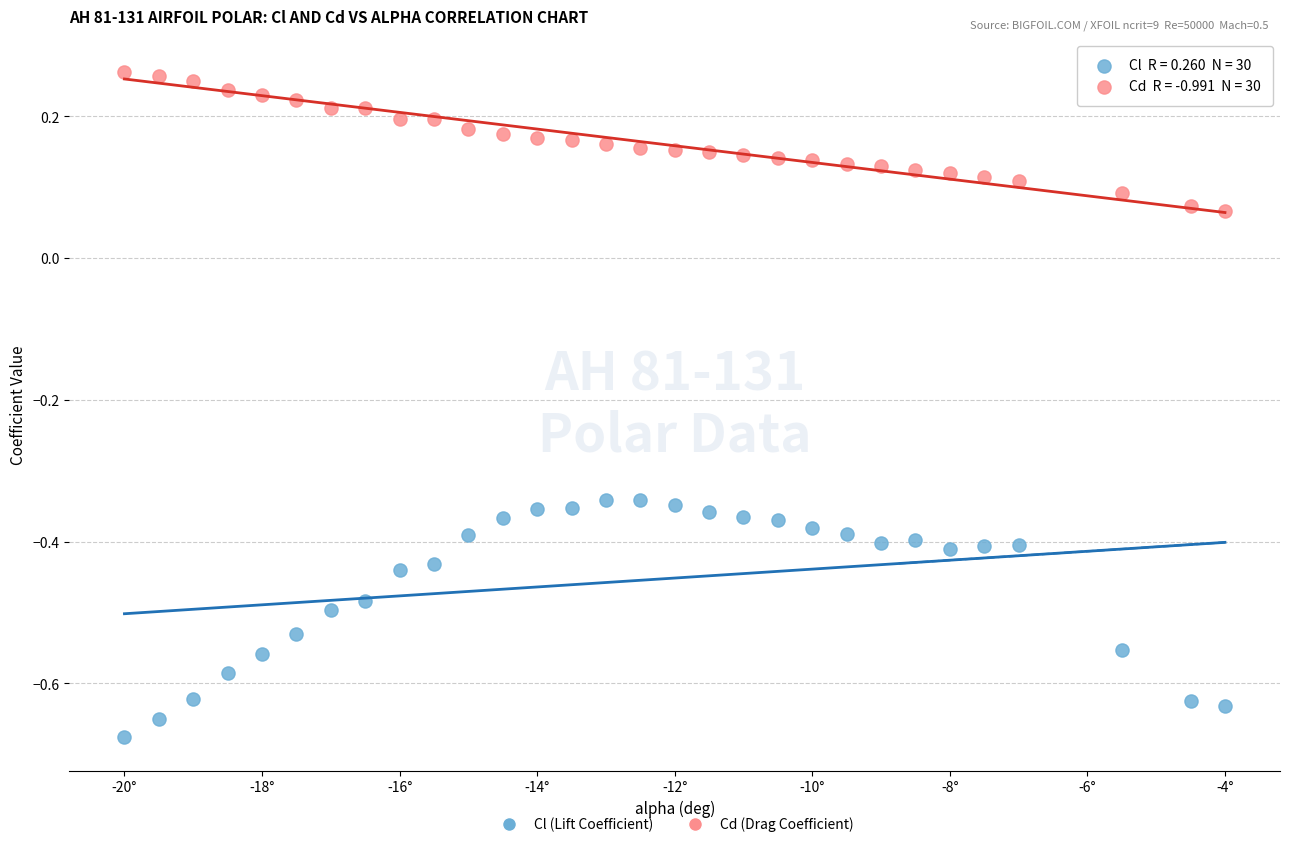

Across all data points, what is the range of Y values (max minus min)?

0.9